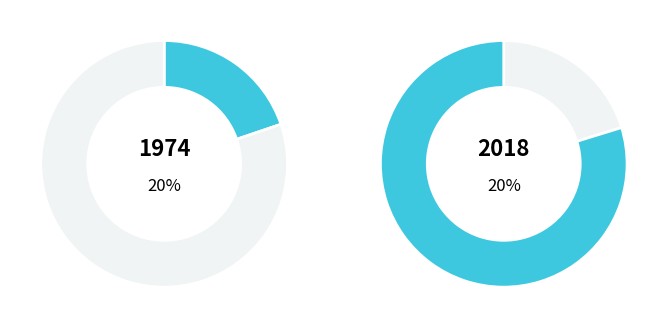

True or false: On Translation: The Adapter accounts for 20% of the total.

True